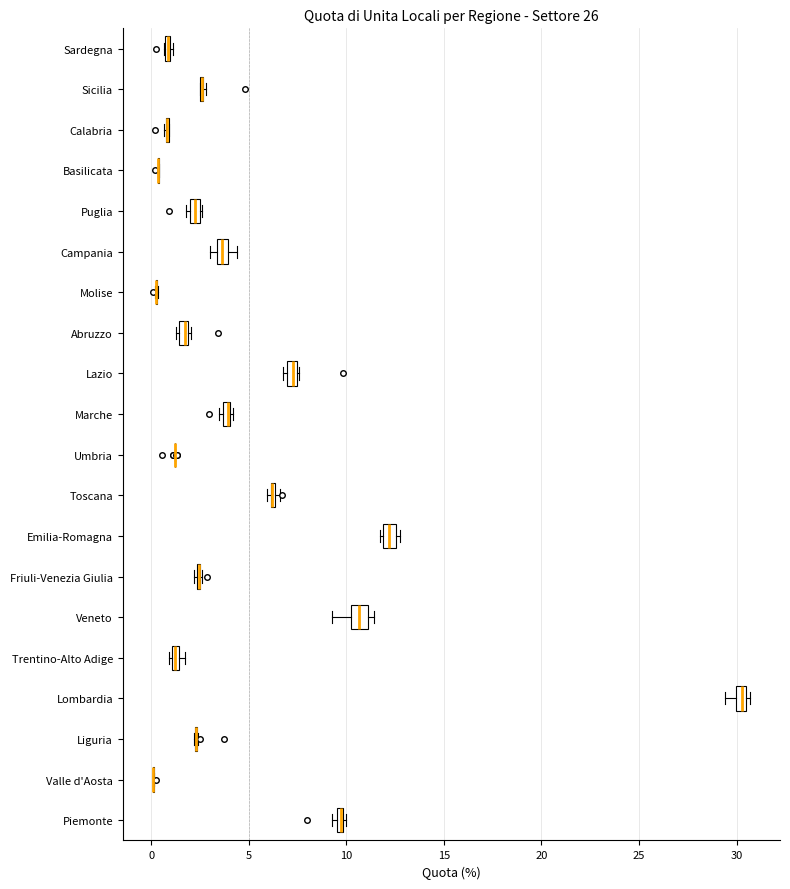

Where is the right edge of the box for Abruzzo on the x-axis? The values are not printed on the chart, so give them approximately, as read against the axis.

2.0